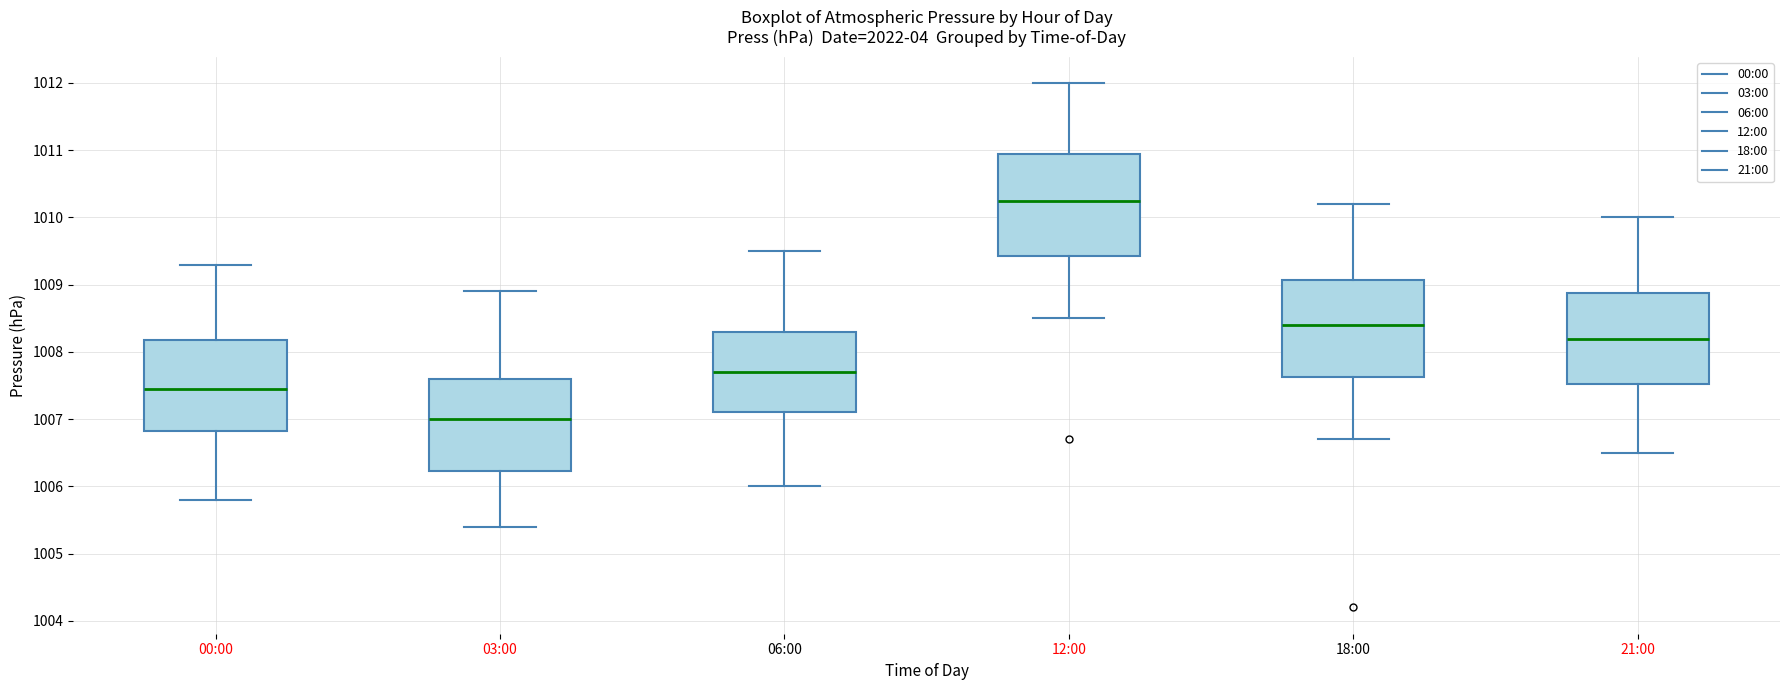

Reading left to right, read every box against the y-axis: the position of its median line, the range the box covers, and the ends of its whiskers. The values are not printed on the chart, so give them approximately, as read against the axis.

00:00: median 1007.5, box 1006.8 to 1008.2, whiskers 1005.8 to 1009.3
03:00: median 1007.0, box 1006.2 to 1007.6, whiskers 1005.4 to 1008.9
06:00: median 1007.7, box 1007.1 to 1008.3, whiskers 1006.0 to 1009.5
12:00: median 1010.3, box 1009.4 to 1011.0, whiskers 1008.5 to 1012.0
18:00: median 1008.4, box 1007.6 to 1009.1, whiskers 1006.7 to 1010.2
21:00: median 1008.2, box 1007.5 to 1008.9, whiskers 1006.5 to 1010.0